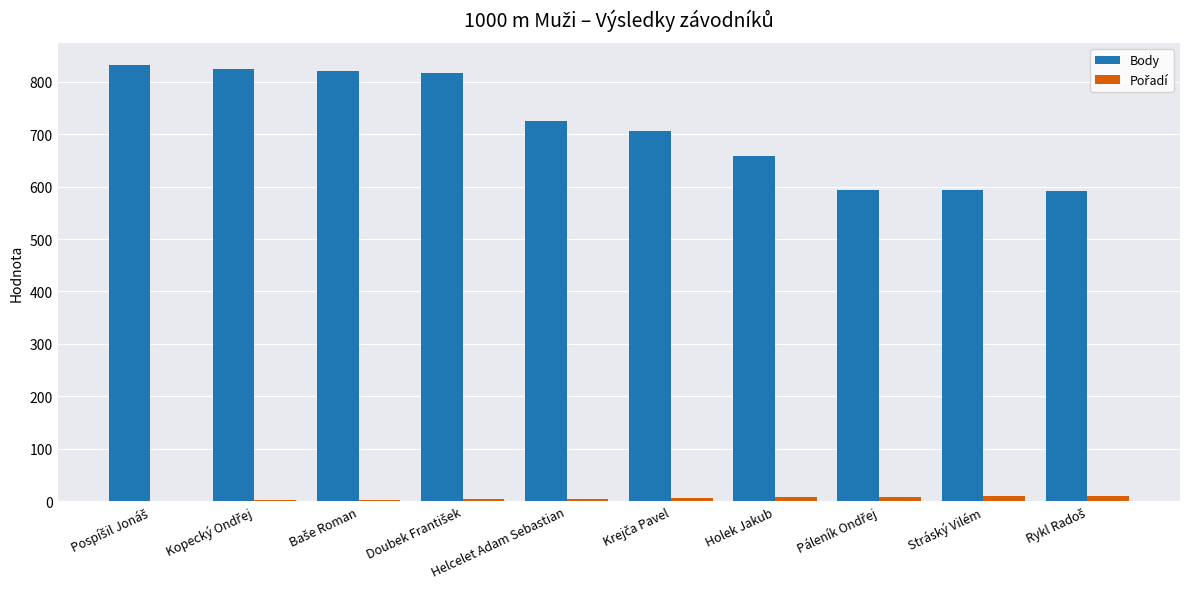

Which series has the largest total across all categories?

Body